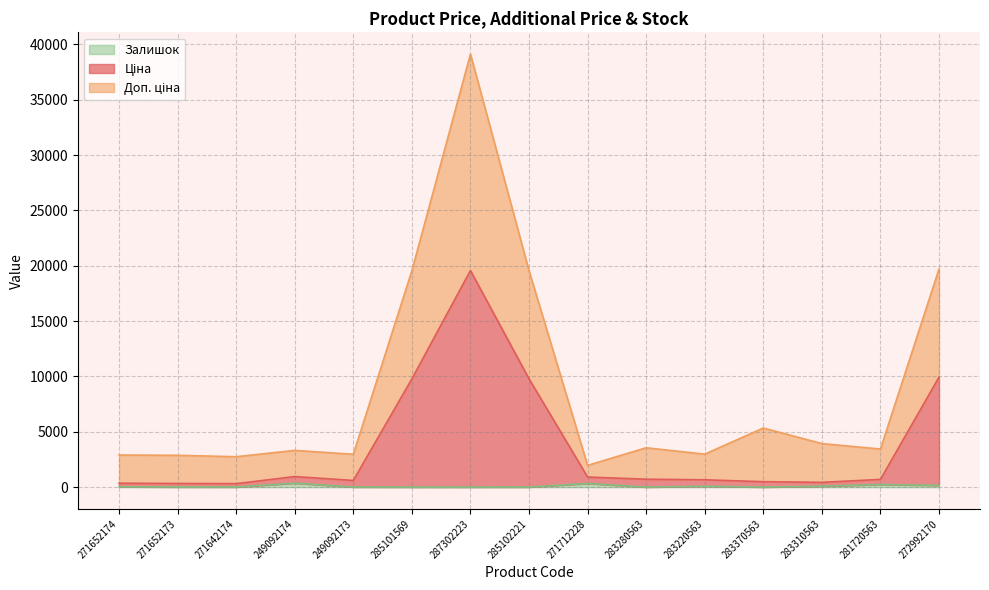

What is the lowest value of the Ціна series?

318.1